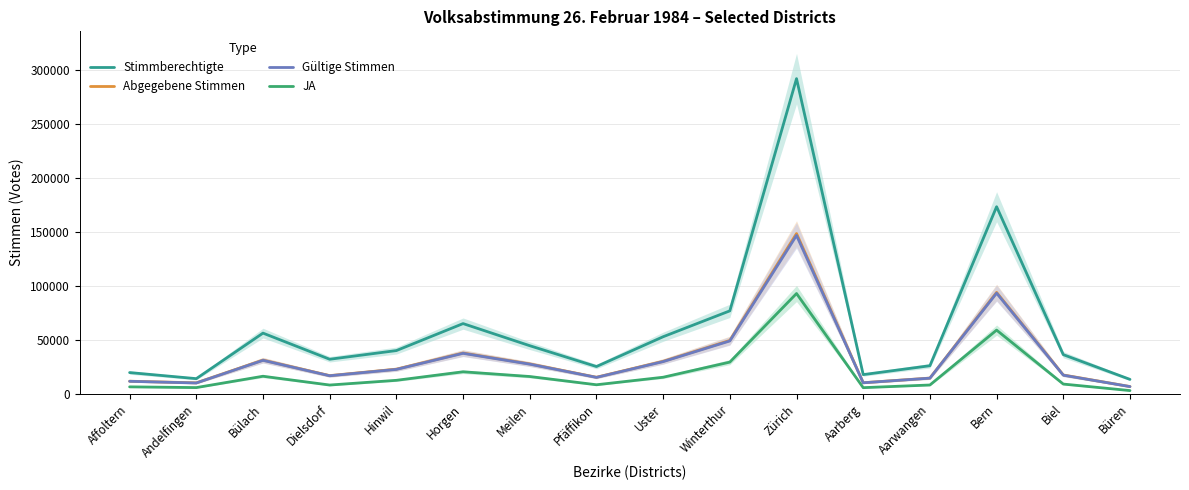

At which category is the sum across all series the highest?

Zürich